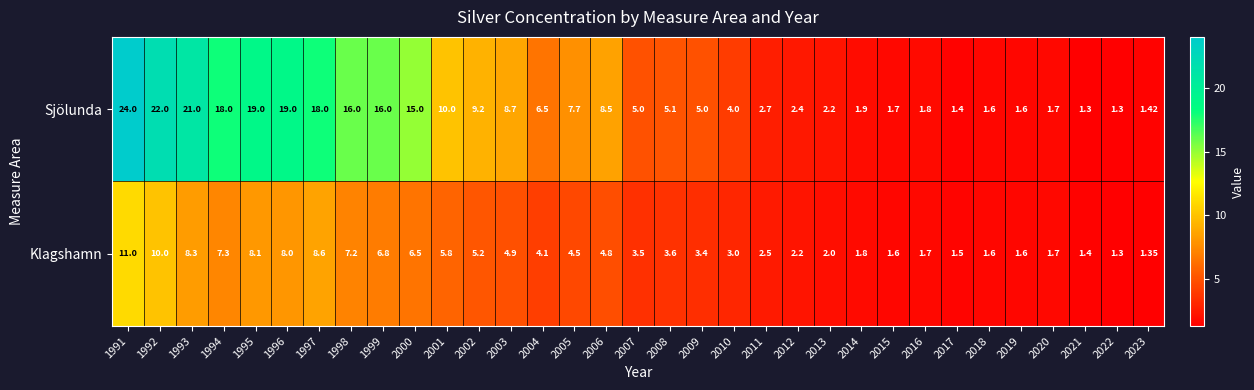

How many values in the Sjölunda series are below 5?

14